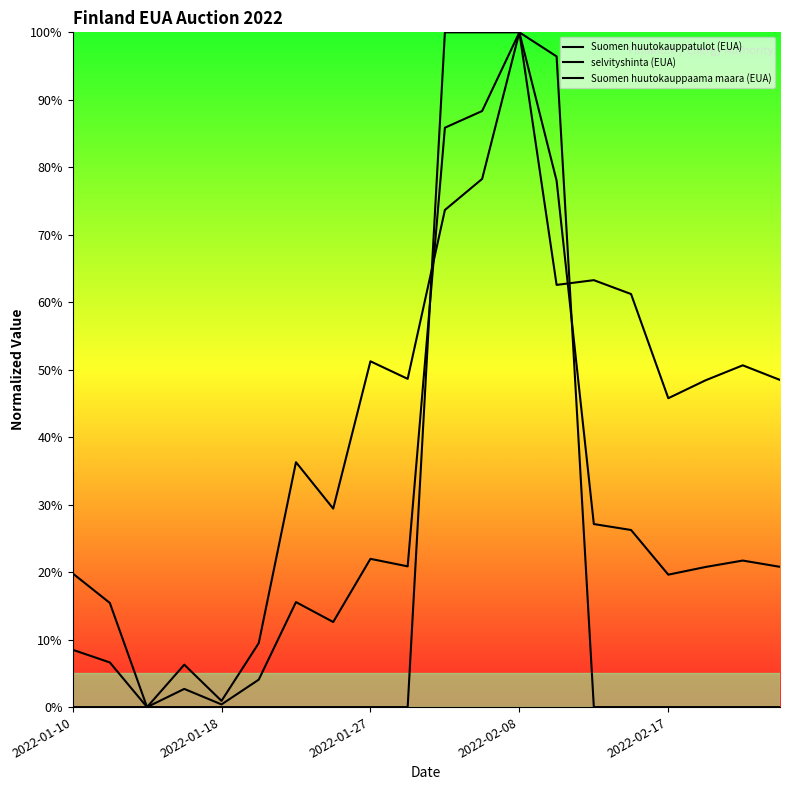

What is the average value of the Suomen huutokauppaama maara (EUA) series?

19.8